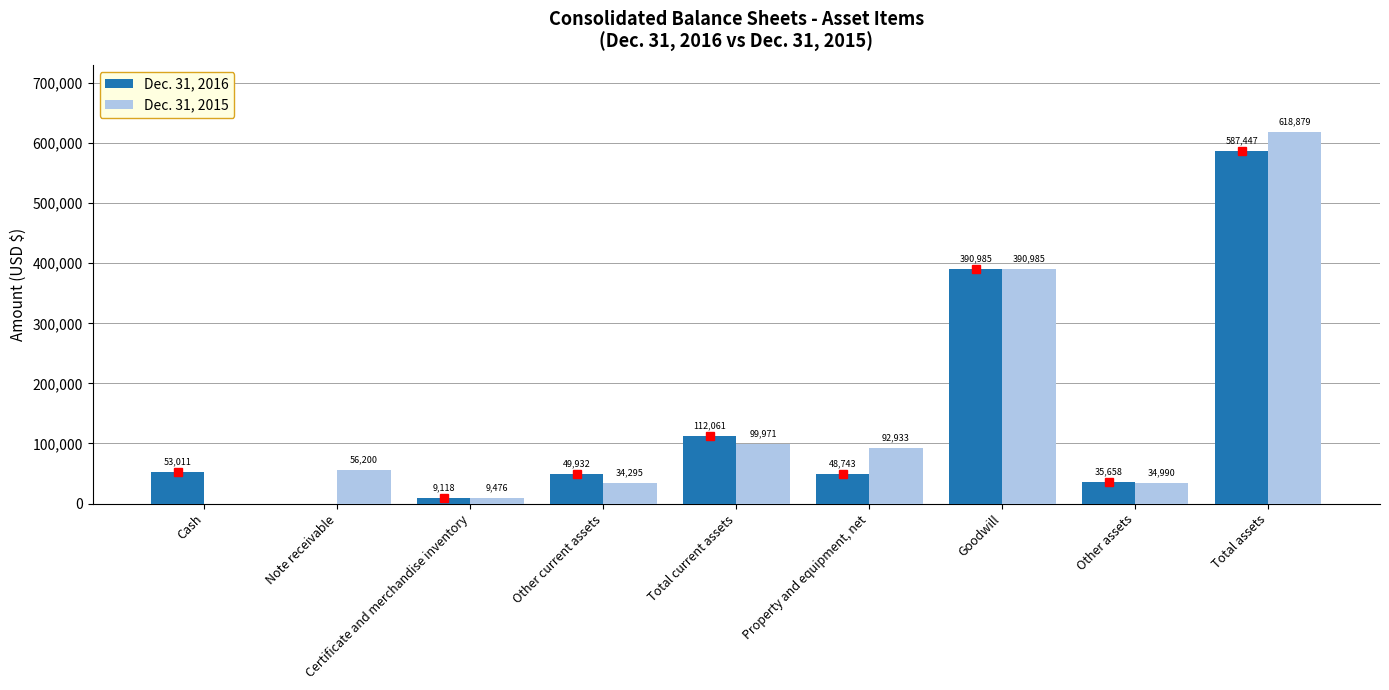

Between Total current assets and Other assets, which series saw the biggest shift?

Dec. 31, 2016